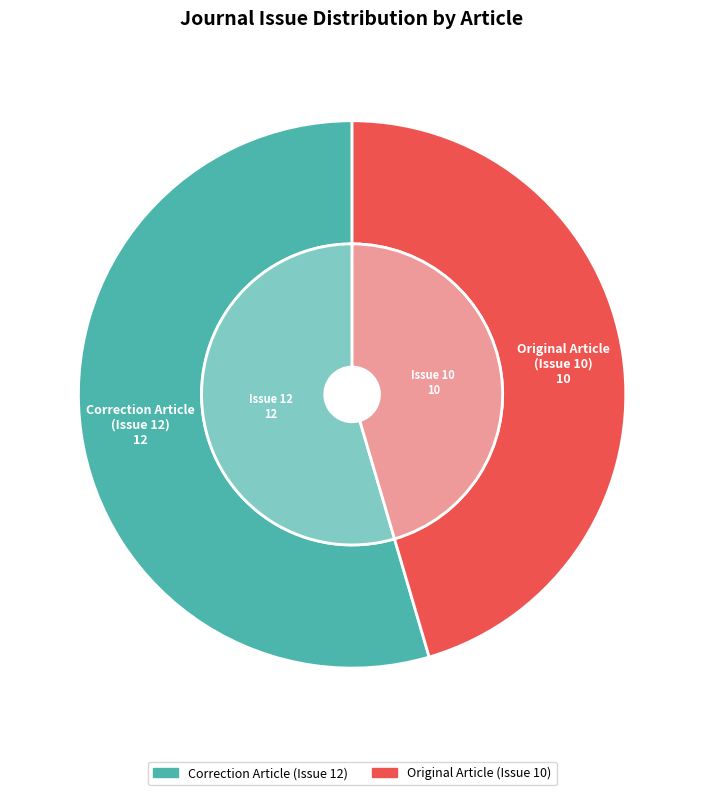

Is there a majority slice in this chart?

Yes